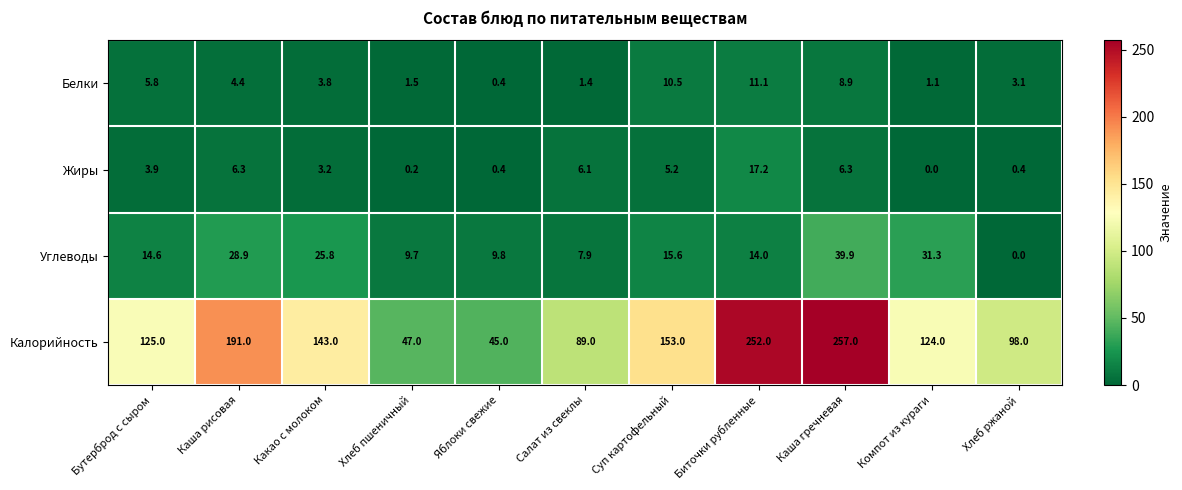

True or false: Жиры has a value of 0.6 at Хлеб ржаной.

False